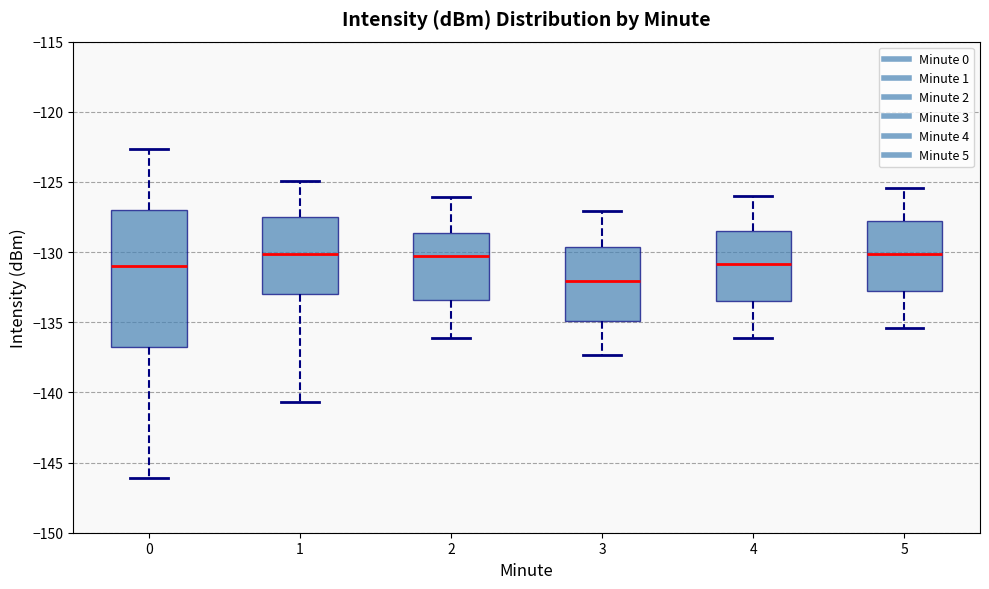

Reading left to right, transcribe this box plot: for each box, give where its median line is, the range the box spans, and where its two whiskers end, as read against the y-axis. The values are not printed on the chart, so give them approximately, as read against the axis.

0: median -131.0, box -136.5 to -127.0, whiskers -146.0 to -122.5
1: median -130.0, box -133.0 to -127.5, whiskers -140.5 to -125.0
2: median -130.5, box -133.5 to -128.5, whiskers -136.0 to -126.0
3: median -132.0, box -135.0 to -129.5, whiskers -137.5 to -127.0
4: median -131.0, box -133.5 to -128.5, whiskers -136.0 to -126.0
5: median -130.0, box -133.0 to -128.0, whiskers -135.5 to -125.5